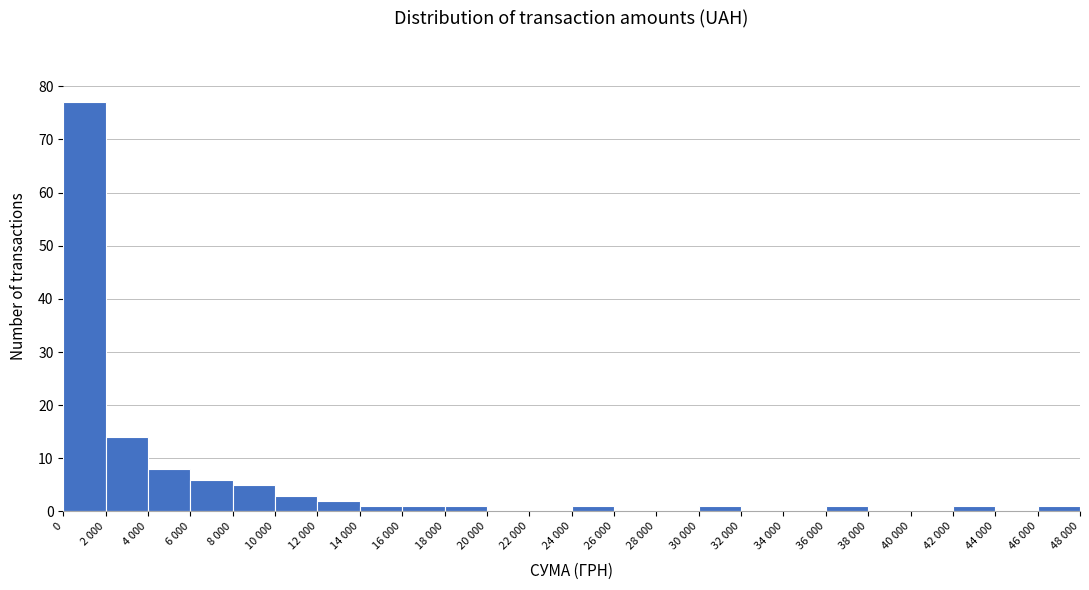

Reading left to right, list all the values displayed in this chart.

0=77	2 000=14	4 000=8	6 000=6	8 000=5	10 000=3	12 000=2	14 000=1	16 000=1	18 000=1	20 000=0	22 000=0	24 000=1	26 000=0	28 000=0	30 000=1	32 000=0	34 000=0	36 000=1	38 000=0	40 000=0	42 000=1	44 000=0	46 000=1